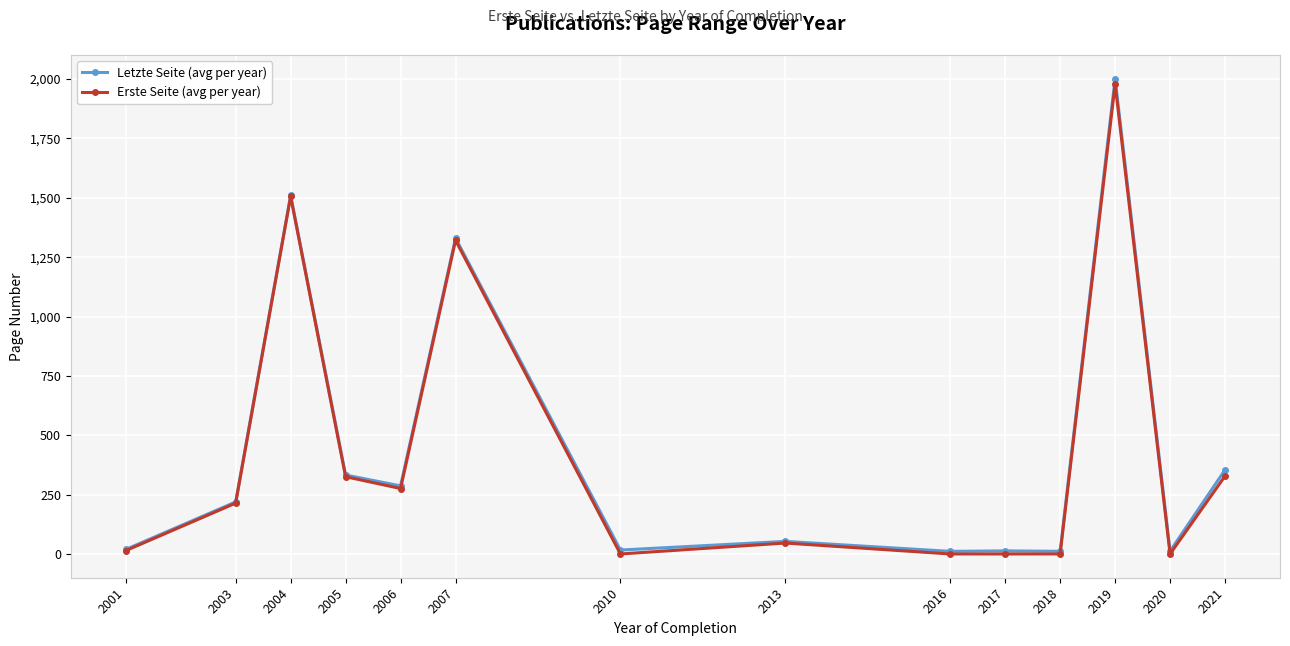

Which series has the widest spread of values?

Letzte Seite (avg per year)